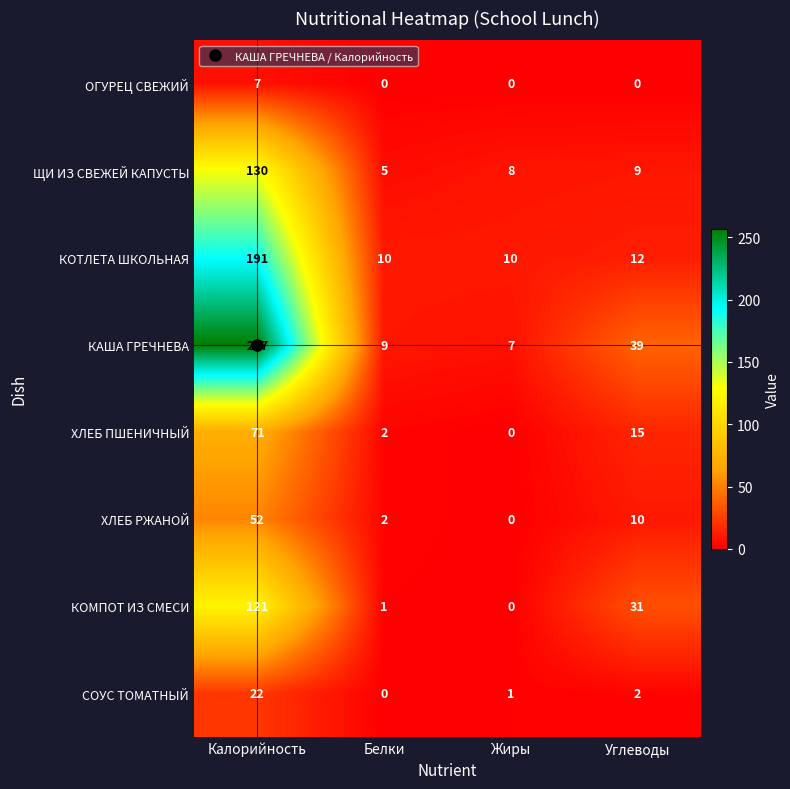

True or false: КАША ГРЕЧНЕВА has a value of 406 at Калорийность.

False